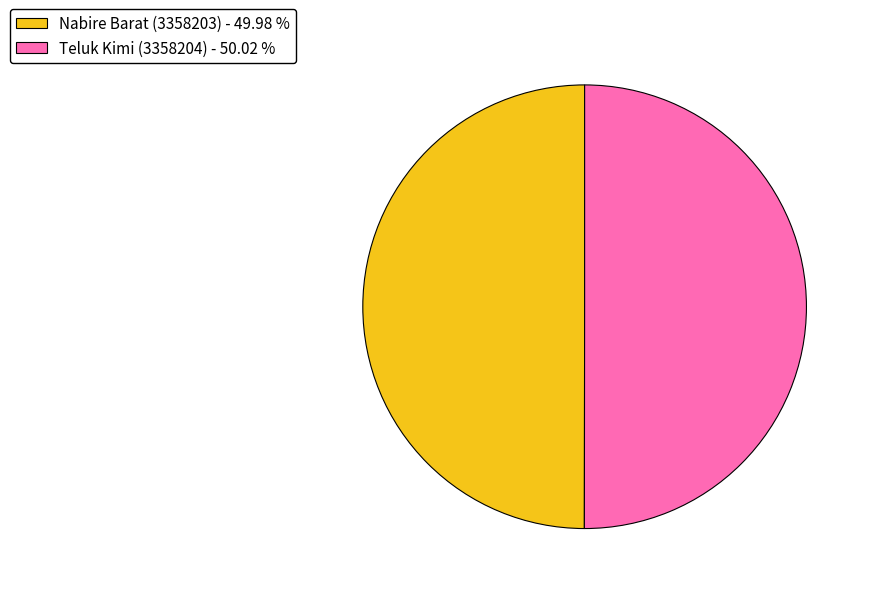

Do Nabire Barat (3358203) and Teluk Kimi (3358204) together represent more than half of the pie?

Yes